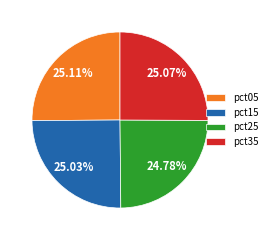

Approximately how many times larger is the value at pct25 compared to pct05?

1.0